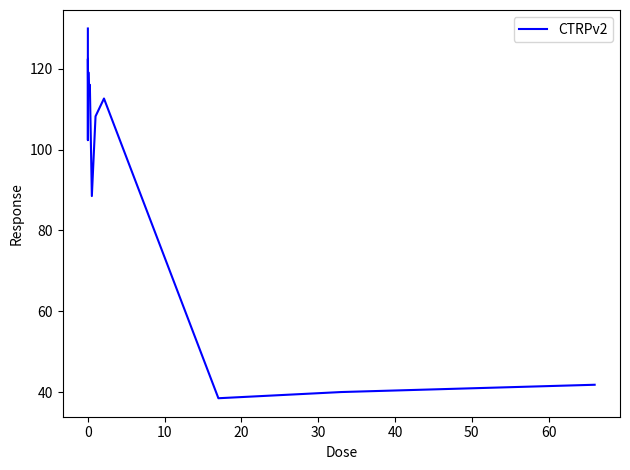

Is this an area chart (filled region under the line)?

No